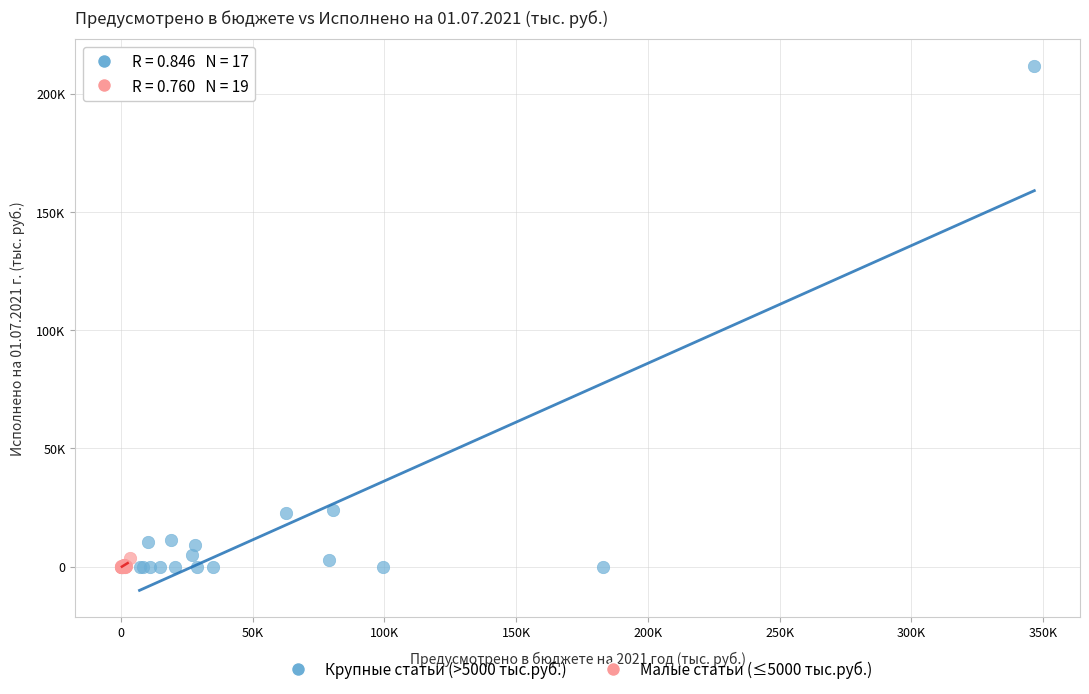

What are all the series names shown in the legend?

Крупные статьи (>5000 тыс.руб.), Малые статьи (≤5000 тыс.руб.)